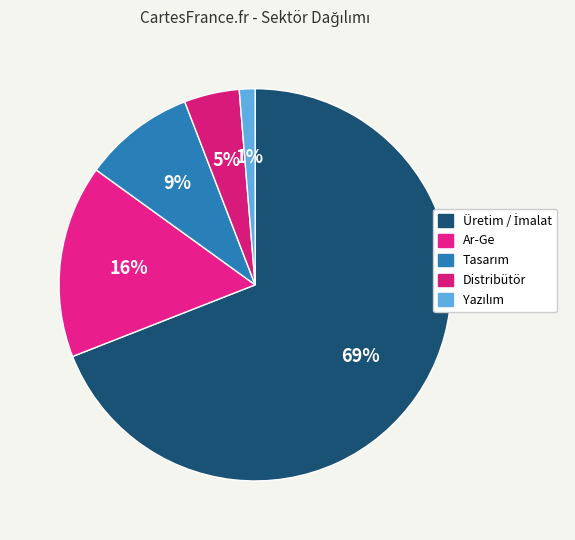

Combined, do Yazılım and Tasarım account for over 50%?

No